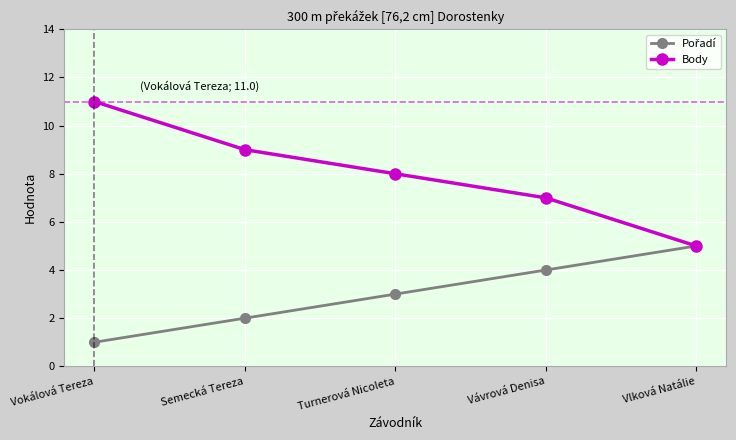

Which category has the lowest value across all series?

Vokálová Tereza